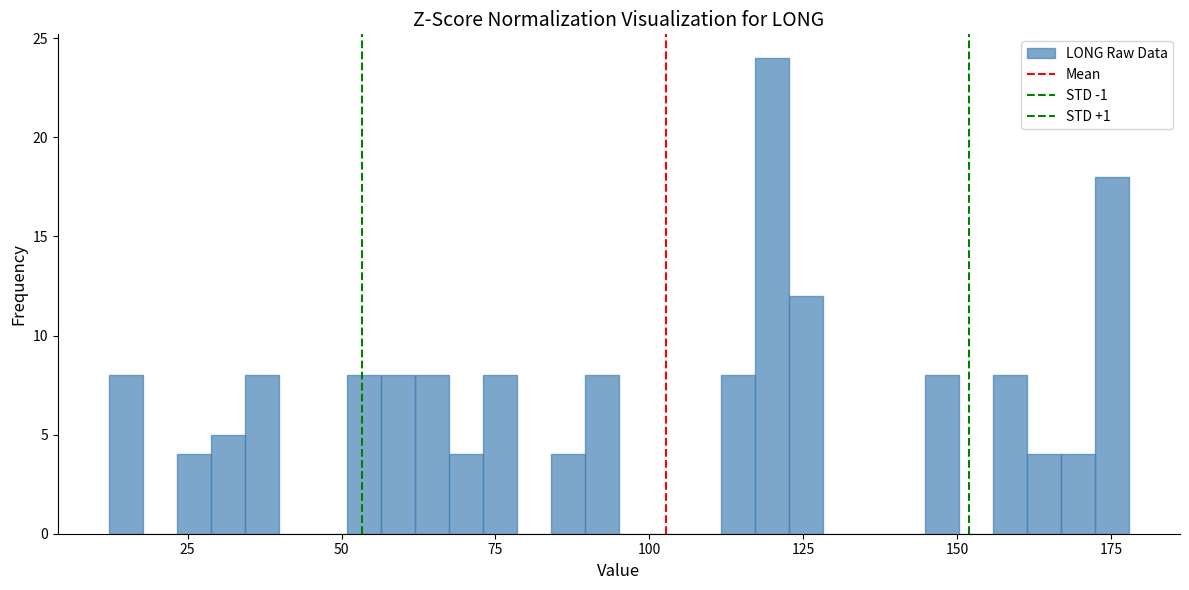

Read against the x-axis, roughly where is the centre of the tallest bar?

120